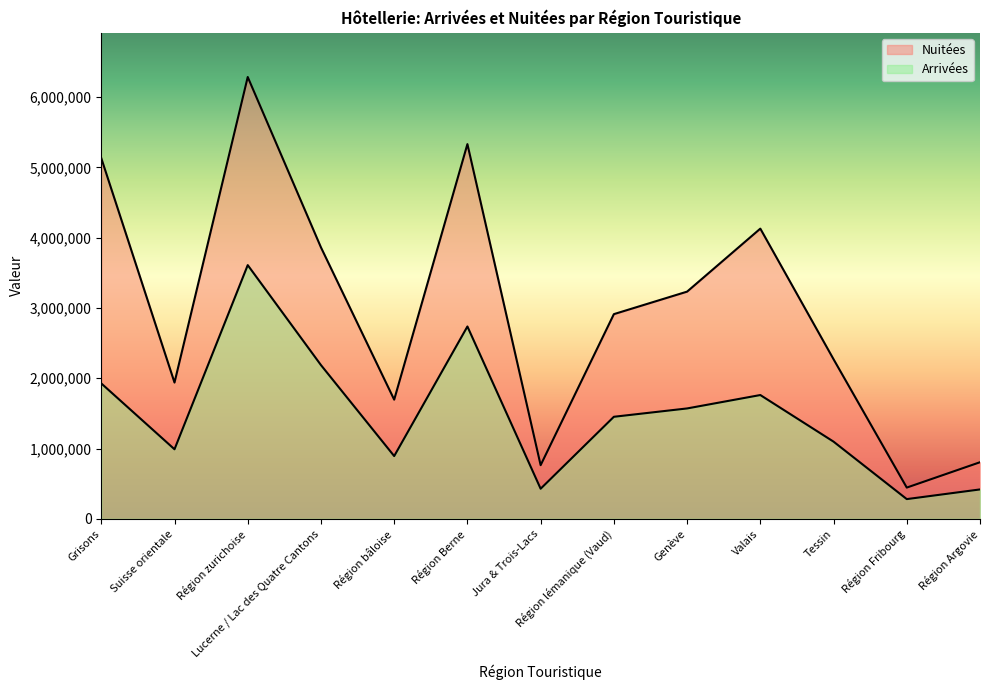

Reading right to left, transcribe all the data shown in this chart.

Arrivées: Région Argovie=418164	Région Fribourg=280494	Tessin=1098200	Valais=1761447	Genève=1570657	Région lémanique (Vaud)=1451998	Jura & Trois-Lacs=428168	Région Berne=2736898	Région bâloise=892904	Lucerne / Lac des Quatre Cantons=2187570	Région zurichoise=3610064	Suisse orientale=989691	Grisons=1926828
Nuitées: Région Argovie=805238	Région Fribourg=444342	Tessin=2270801	Valais=4129344	Genève=3232871	Région lémanique (Vaud)=2912563	Jura & Trois-Lacs=763372	Région Berne=5332005	Région bâloise=1695703	Lucerne / Lac des Quatre Cantons=3862374	Région zurichoise=6286910	Suisse orientale=1939042	Grisons=5132212